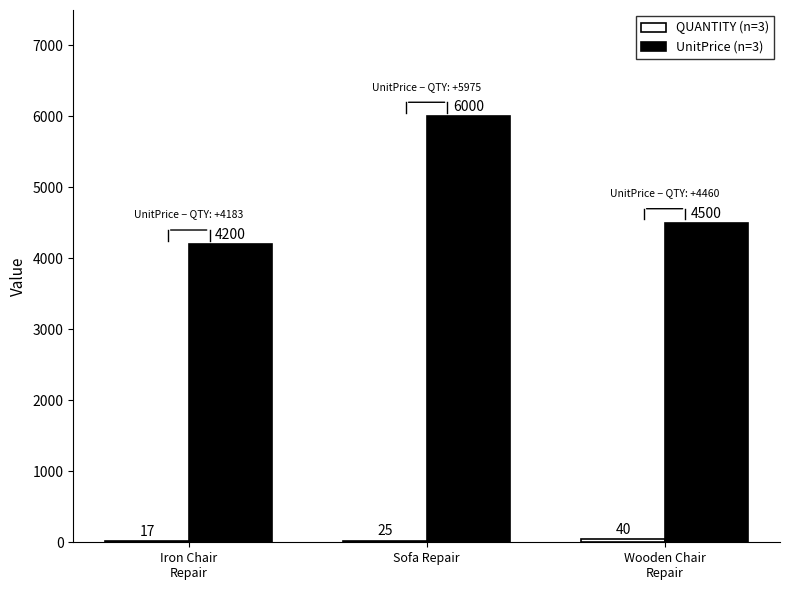

What is the greatest value displayed?

6000